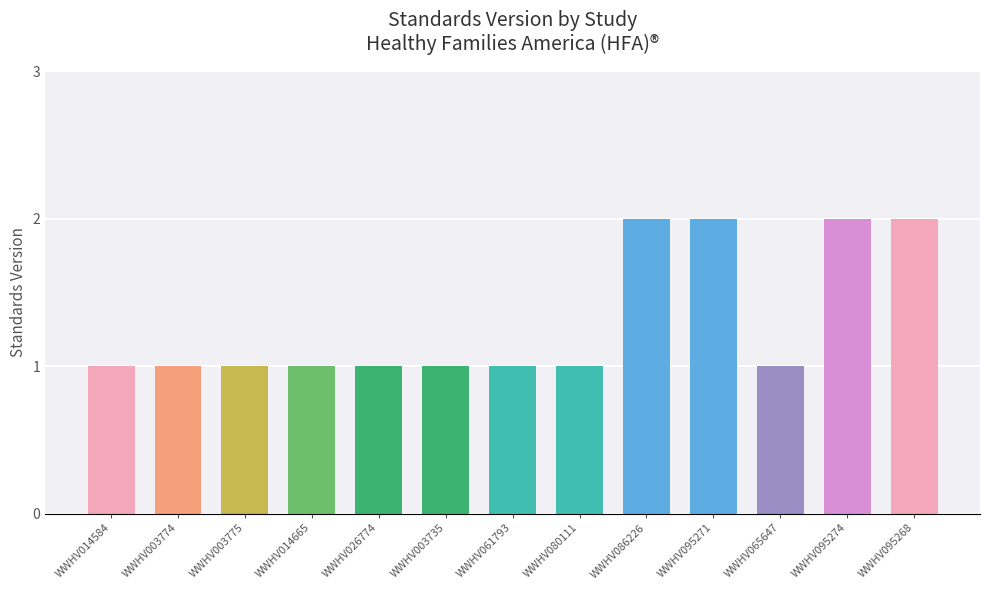

What is the difference between the maximum and minimum values?

1